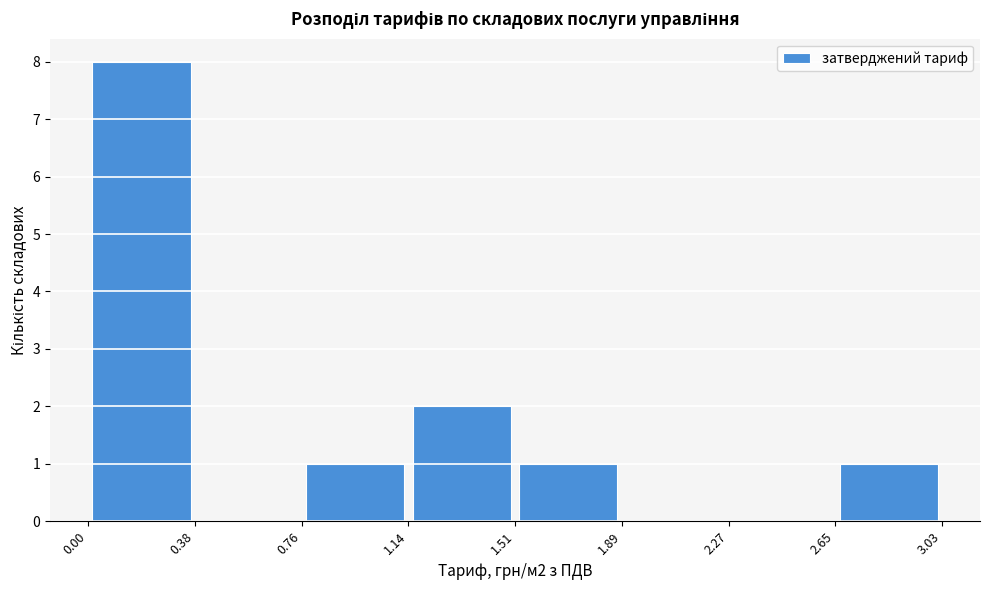

Over which range of the x-axis is the bar tallest?

0.00 to 0.38